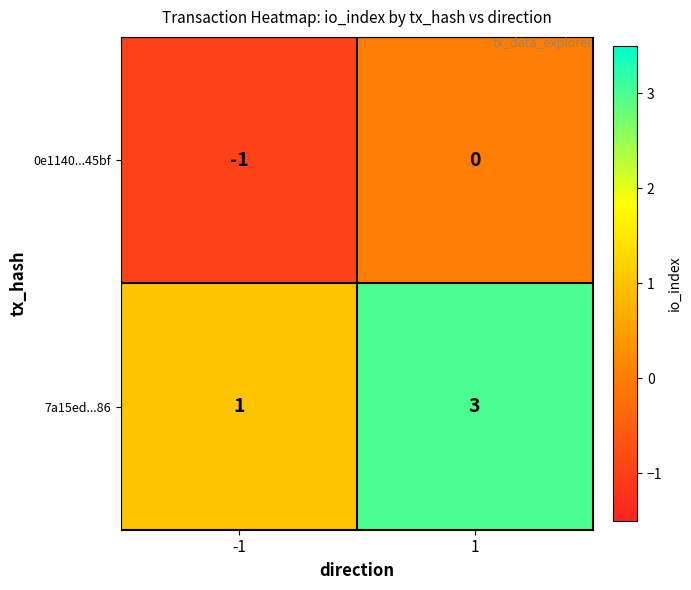

List the series in order of their overall mean, lowest first.

0e1140...45bf, 7a15ed...86